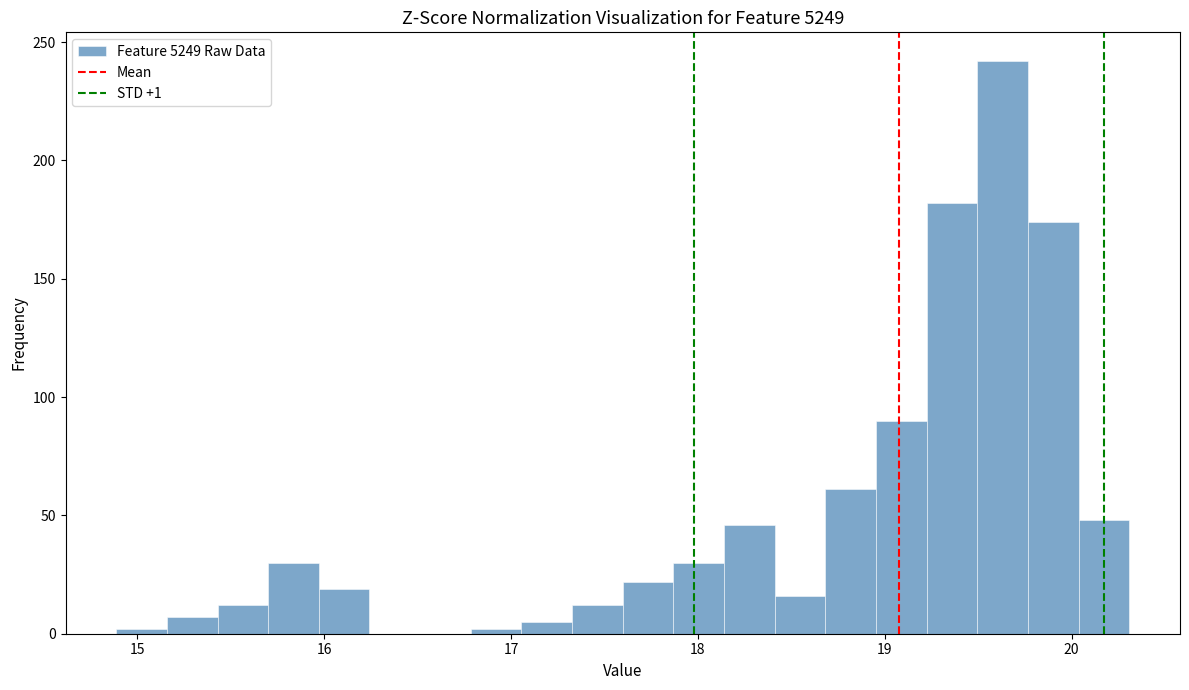

Read against the x-axis, roughly where is the centre of the tallest bar?

19.6